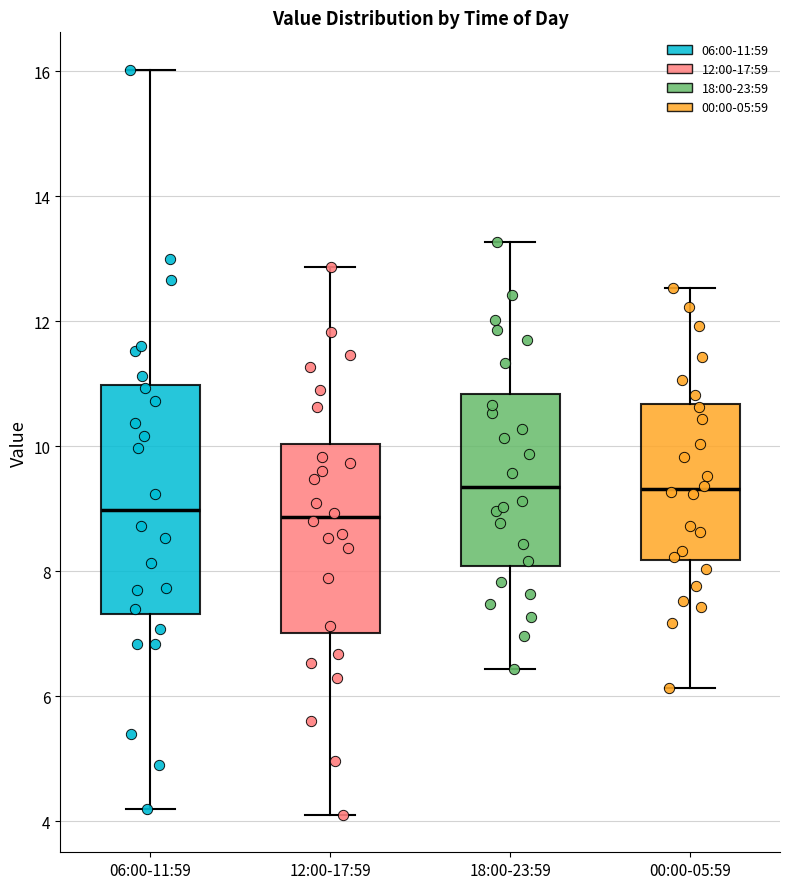

Reading left to right, transcribe this box plot: for each box, give where its median line is, the range the box spans, and where its two whiskers end, as read against the y-axis. The values are not printed on the chart, so give them approximately, as read against the axis.

06:00-11:59: median 9.0, box 7.4 to 11.0, whiskers 4.2 to 16.0
12:00-17:59: median 8.8, box 7.0 to 10.0, whiskers 4.2 to 12.8
18:00-23:59: median 9.4, box 8.0 to 10.8, whiskers 6.4 to 13.2
00:00-05:59: median 9.4, box 8.2 to 10.6, whiskers 6.2 to 12.6